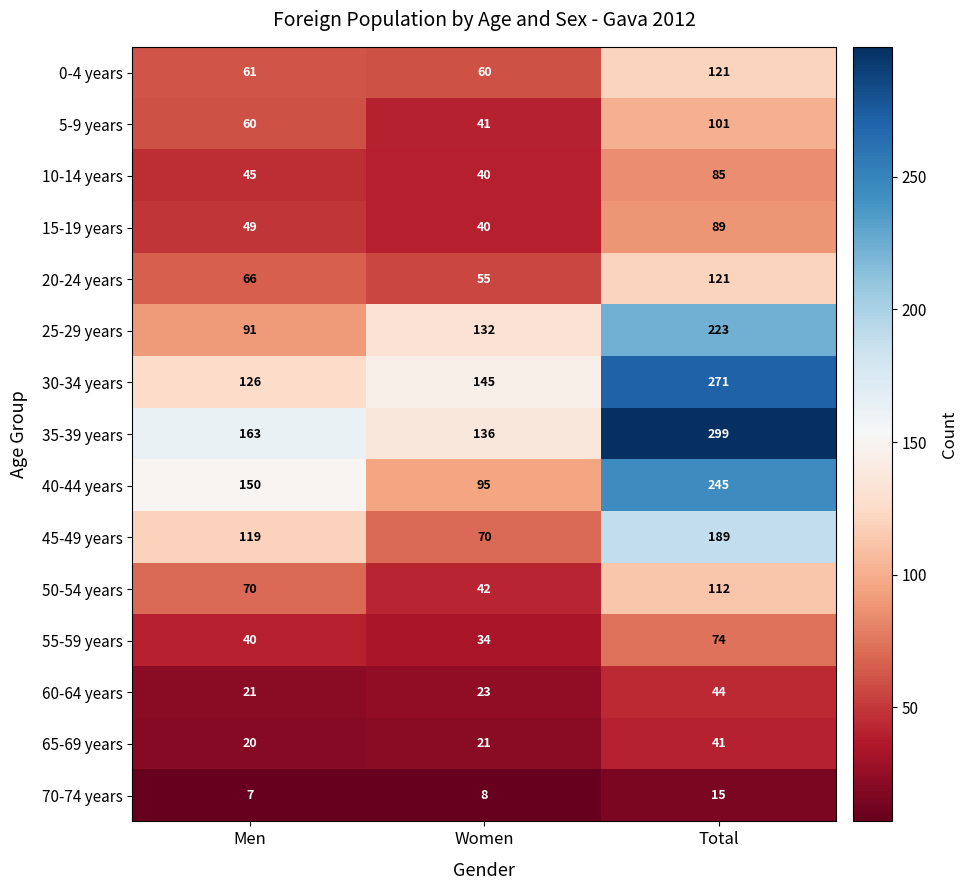

At how many categories does at least one series exceed 86?

3